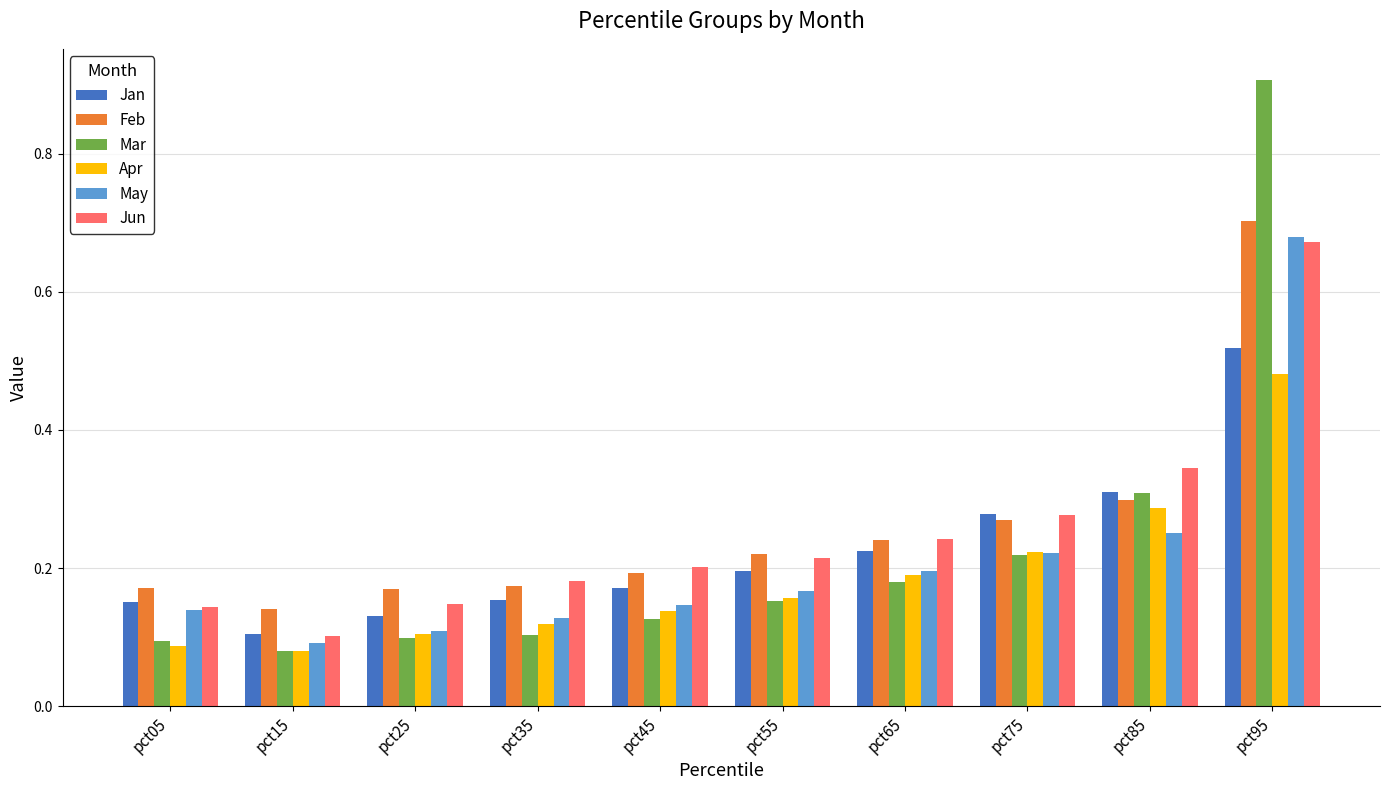

What is the sum of the Mar values at pct05 and pct85?

0.4